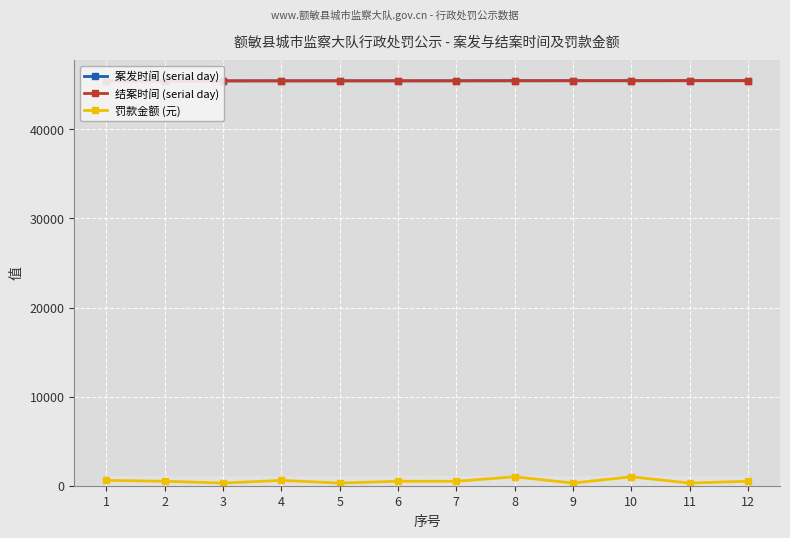

At how many categories does at least one series exceed 39357?

12